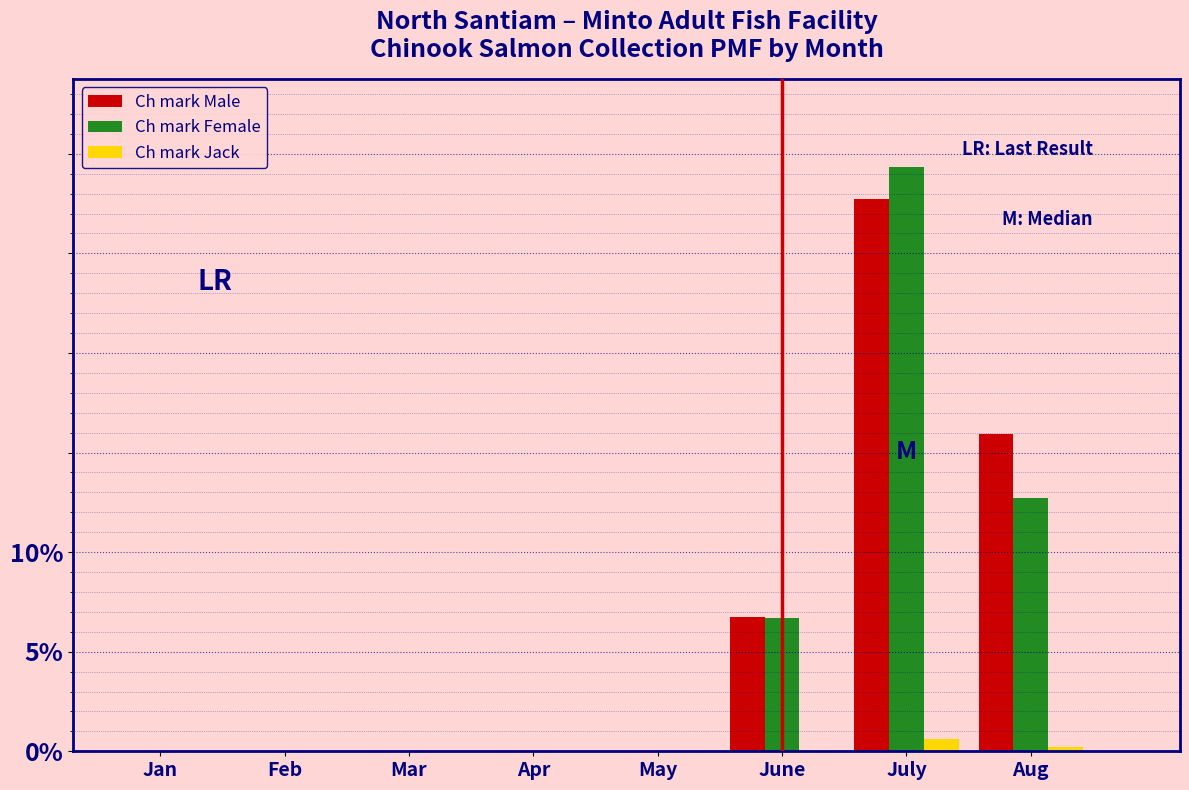

What is the greatest value displayed?

29.4